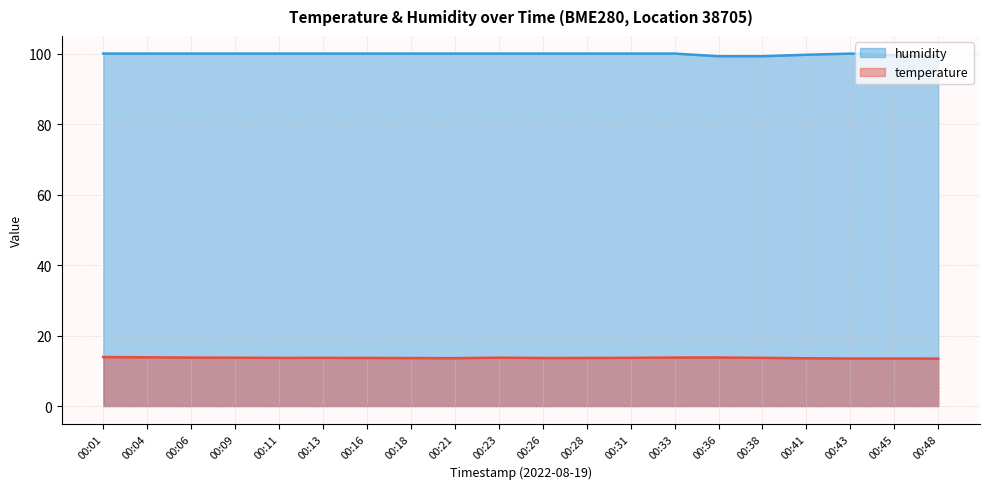

At how many categories does at least one series exceed 39?

20